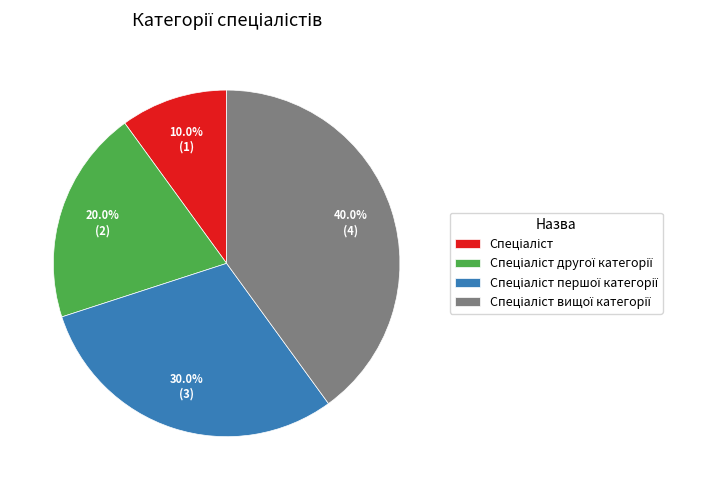

Is there a majority slice in this chart?

No